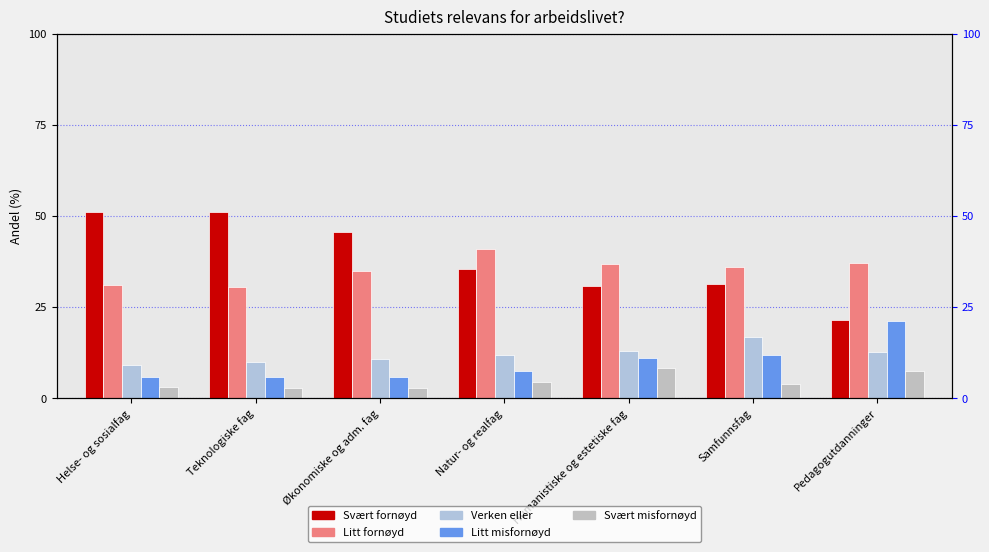

How many data points does each series have?

7